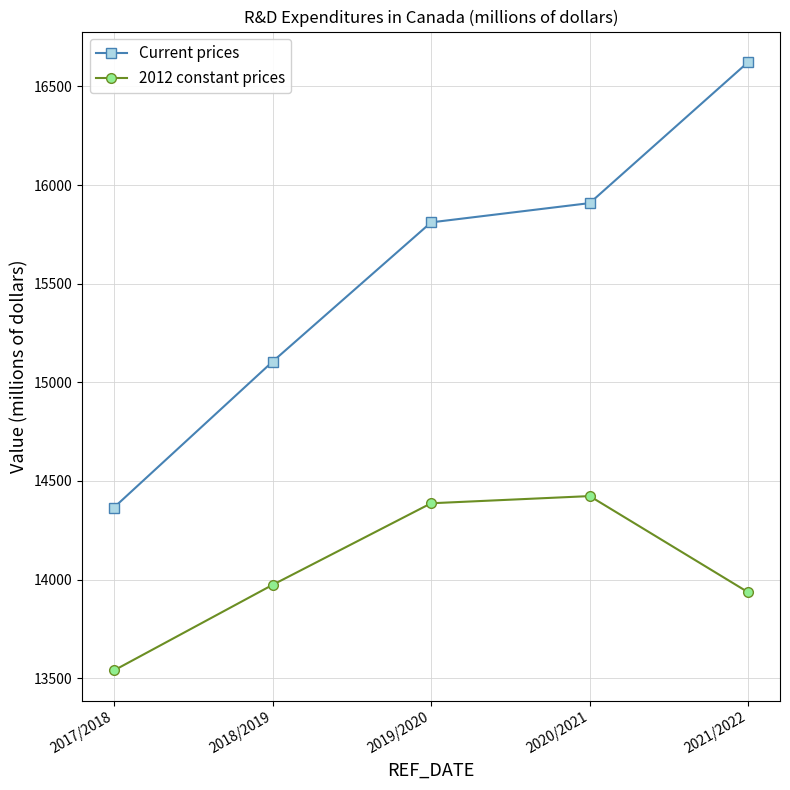

What is the total value across all series at 2017/2018?

27903.9